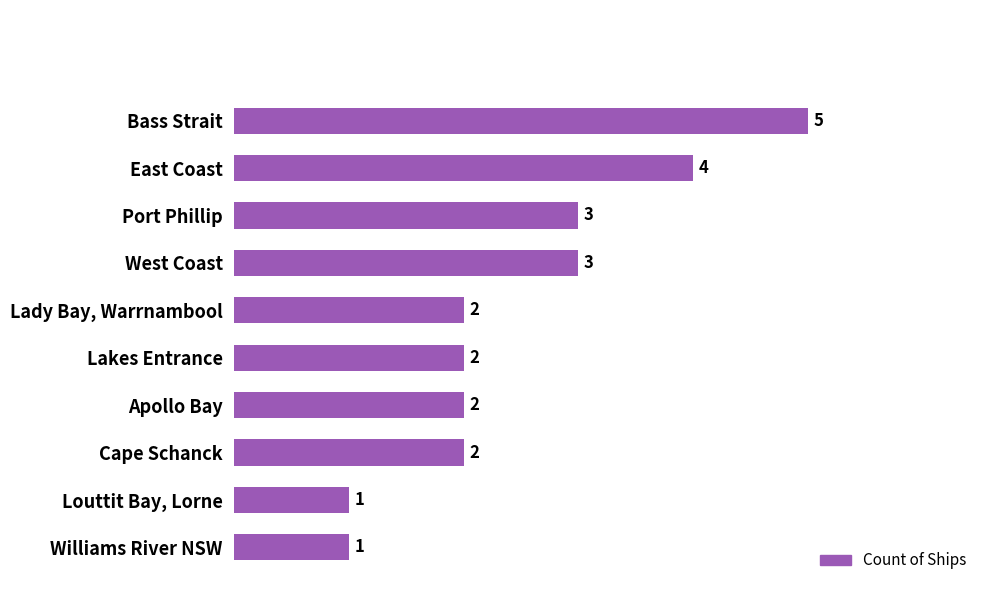

What is the ratio of the value at Lady Bay, Warrnambool to the value at Cape Schanck?

1.0